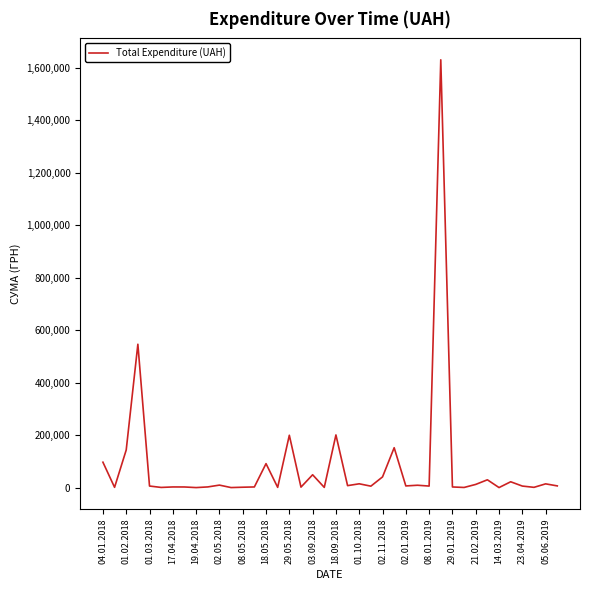

What is the maximum value shown in the chart?

1630974.5